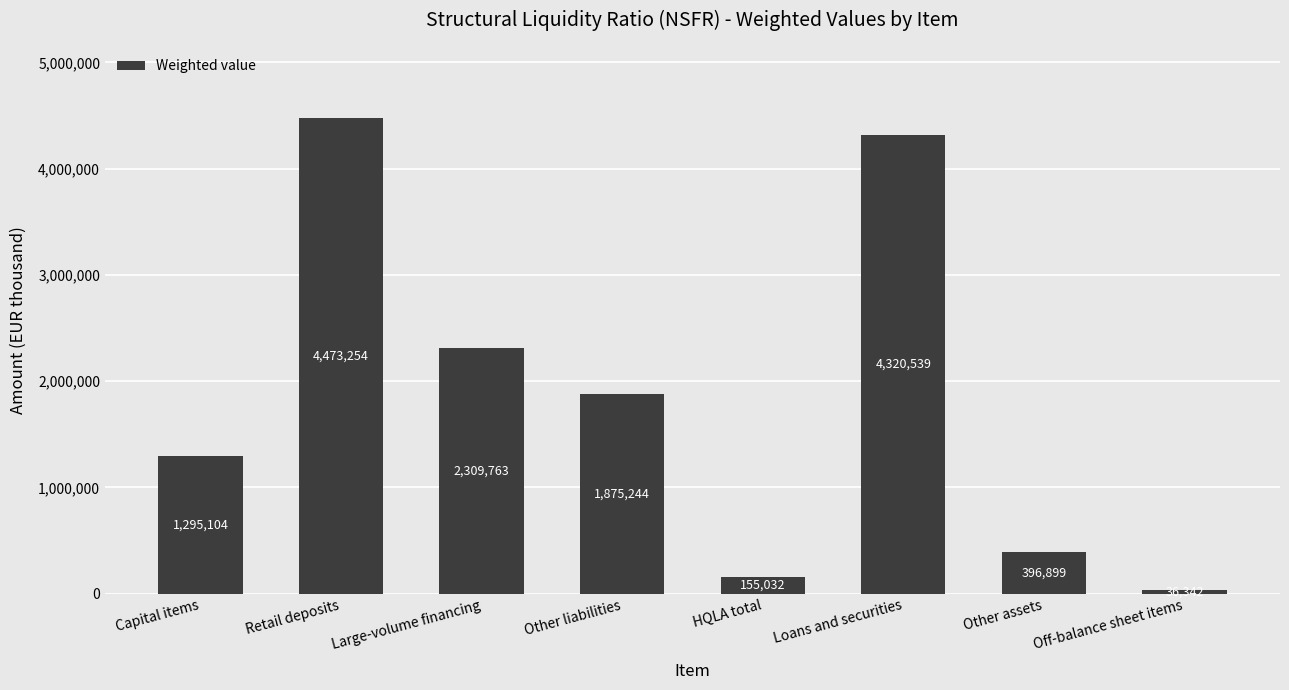

What is the change in value from Capital items to Other liabilities?

+580140